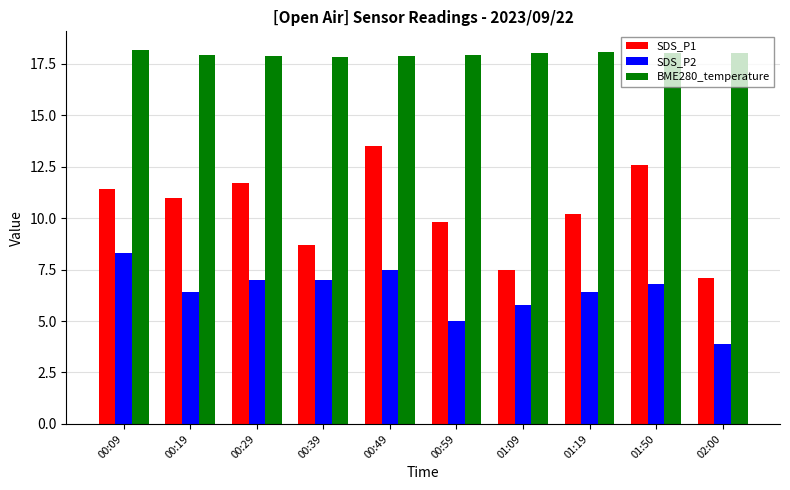

What is the difference between the maximum and minimum values in the SDS_P1 series?

6.4